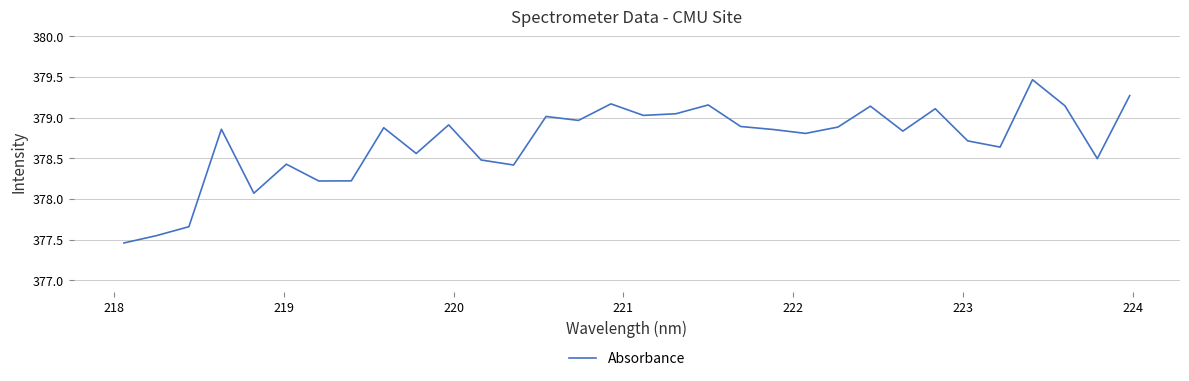

Is this an area chart (filled region under the line)?

No